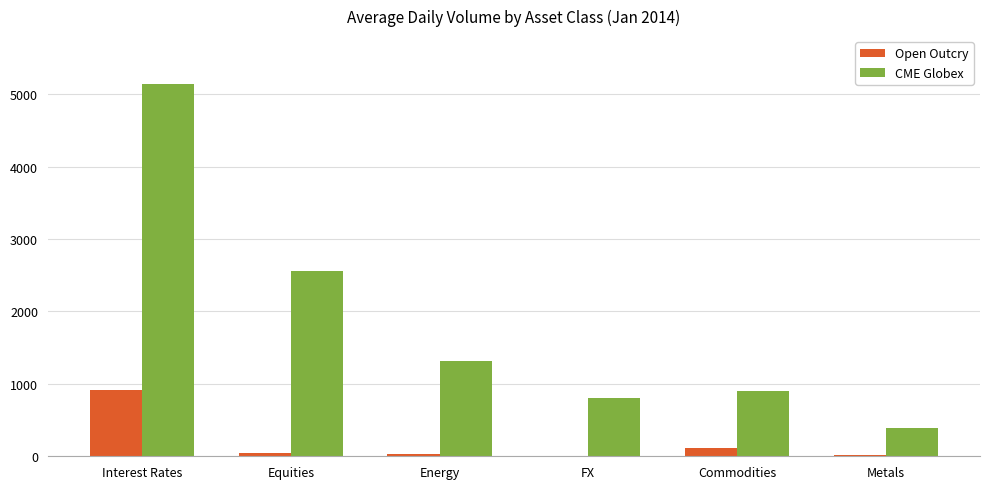

Which series has the largest range (max minus min)?

CME Globex